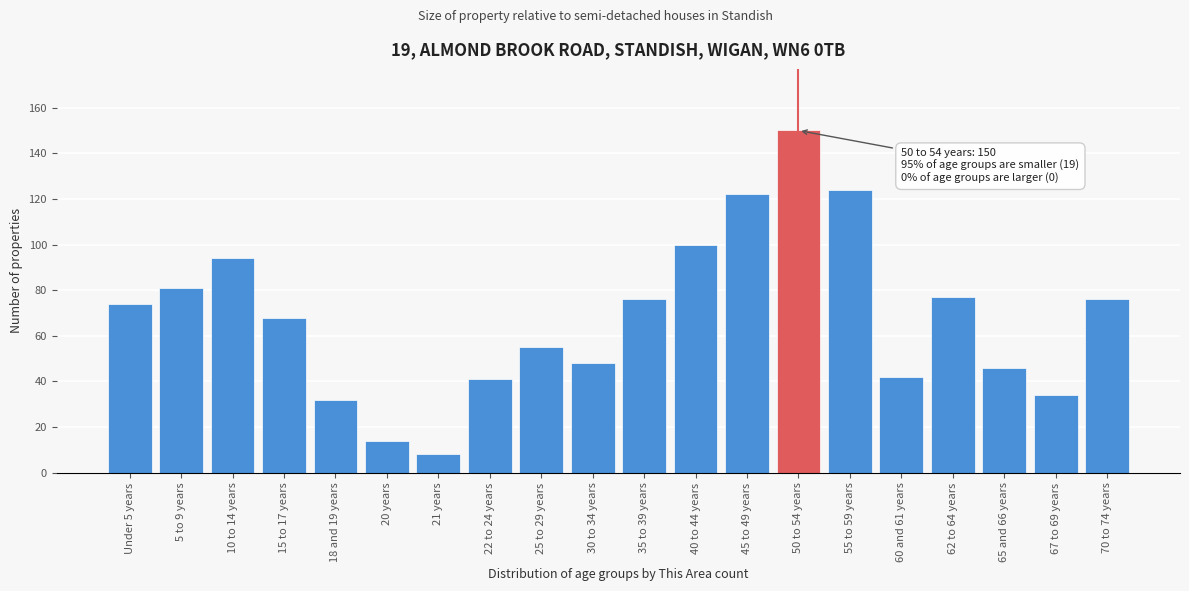

Reading left to right, transcribe all the data shown in this chart.

74	81	94	68	32	14	8	41	55	48	76	100	122	150	124	42	77	46	34	76